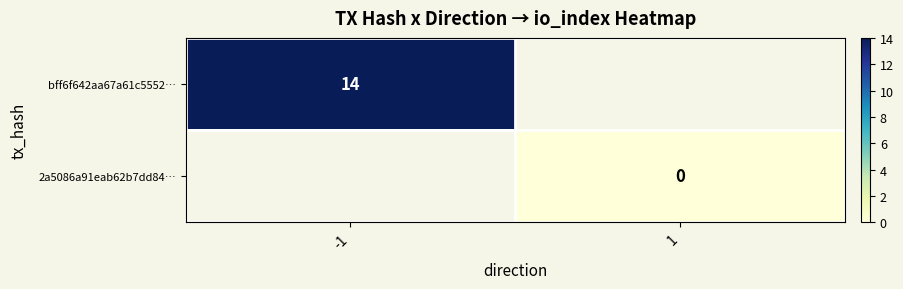

The bff6f642aa67a61c5552… series shows 14 at -1. True or false?

True